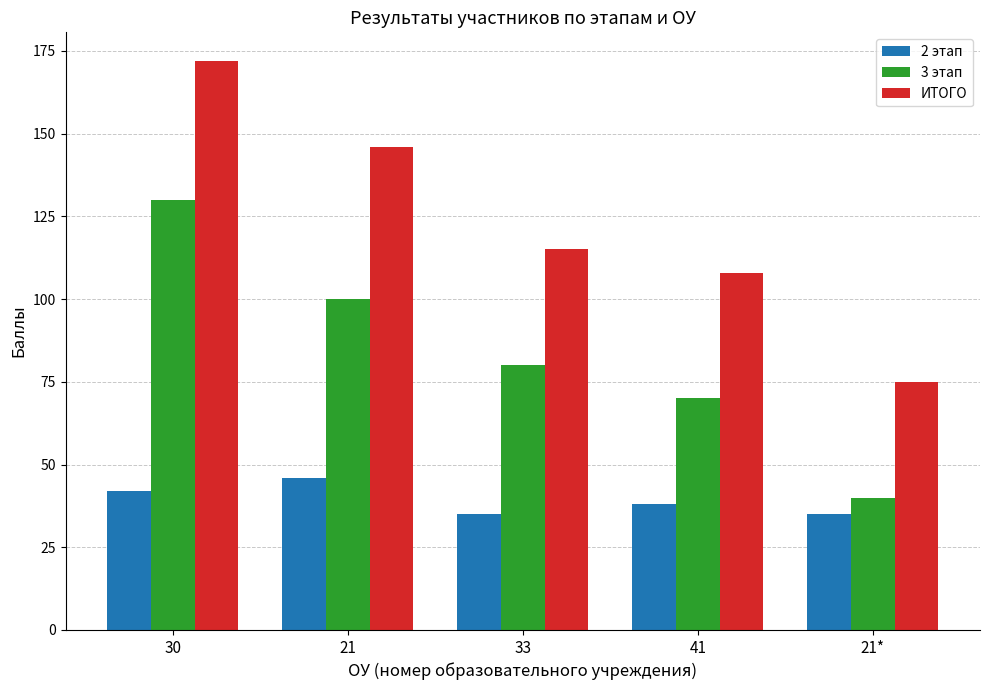

Which series changed the most between 30 and 21*?

ИТОГО